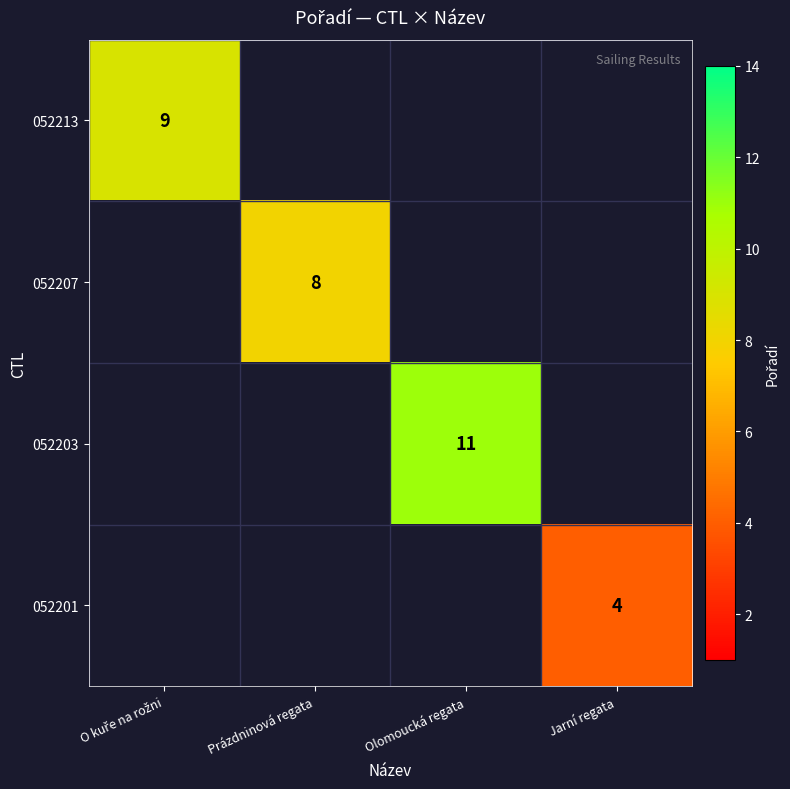

True or false: 052203 has a value of 3 at Olomoucká regata.

False